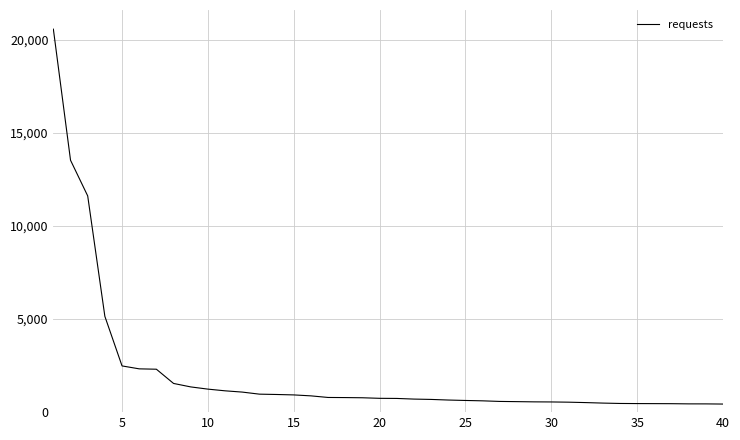

What is the sum of all values?

82048